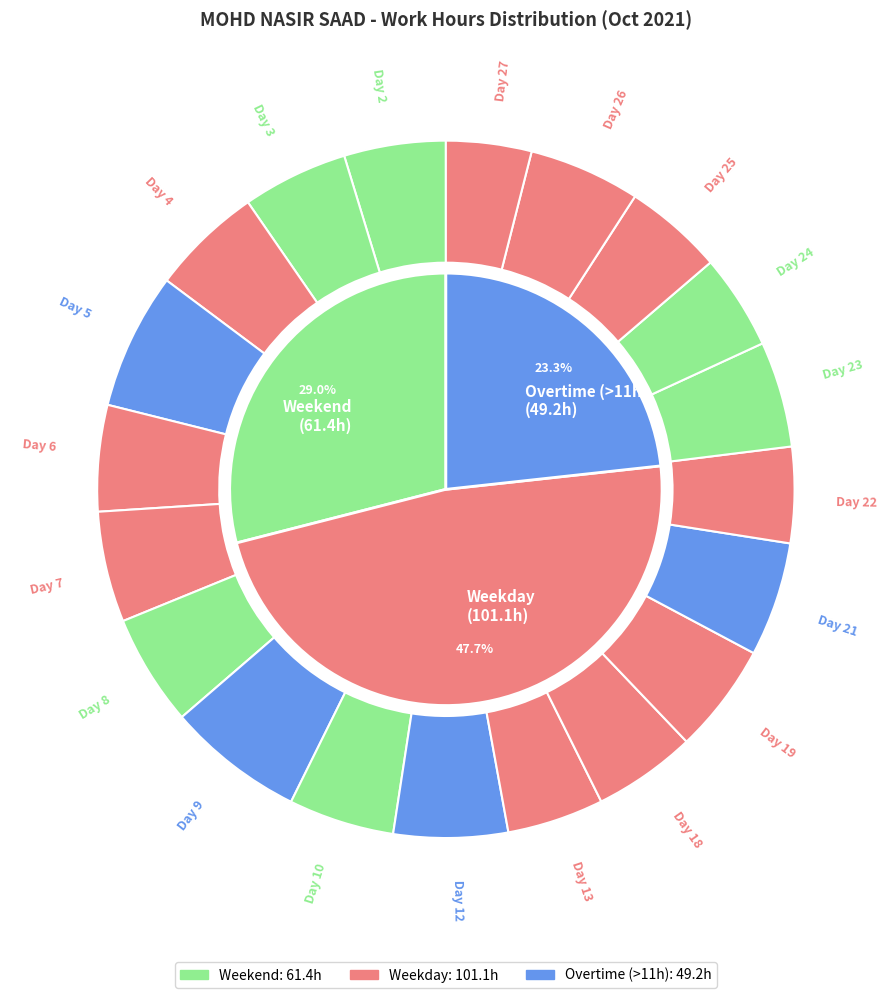

To the nearest percent, what portion does Day 19 represent?

5%